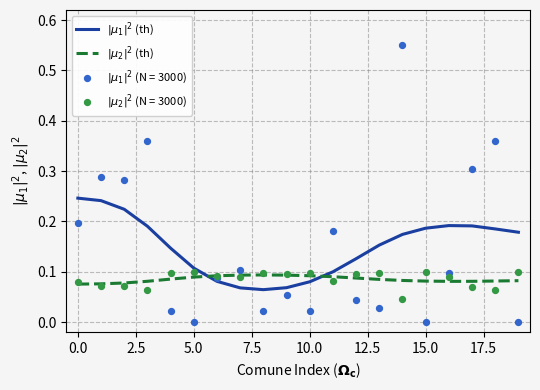

Is the value of $|\mu_2|^2$ (th) at 18 greater than the value of $|\mu_1|^2$ (th) at 0.0?

No